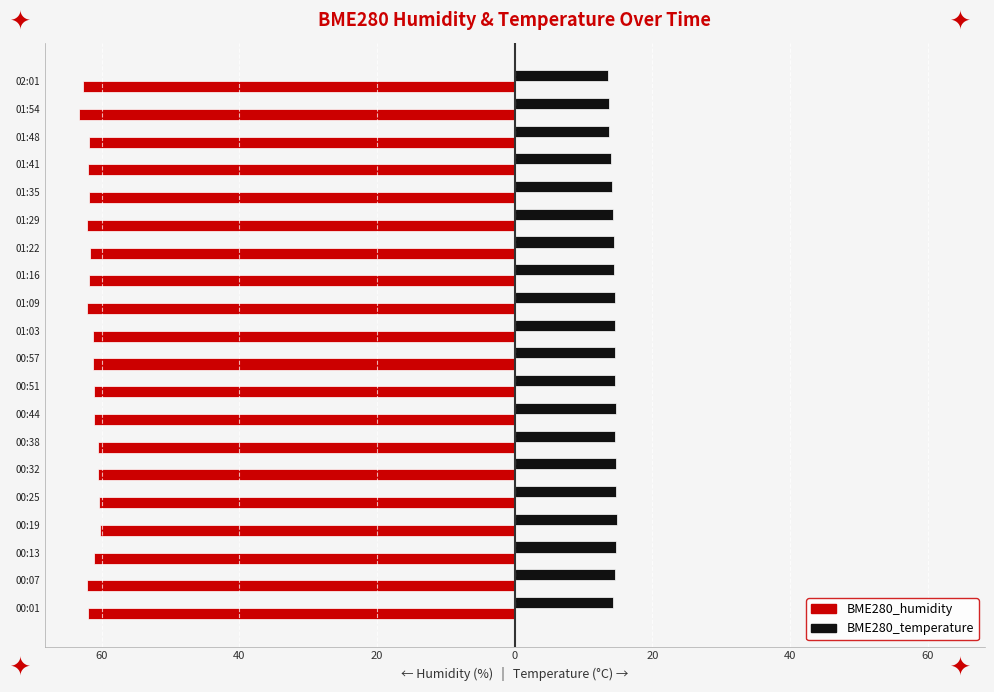

What is the maximum value for BME280_temperature?

14.8